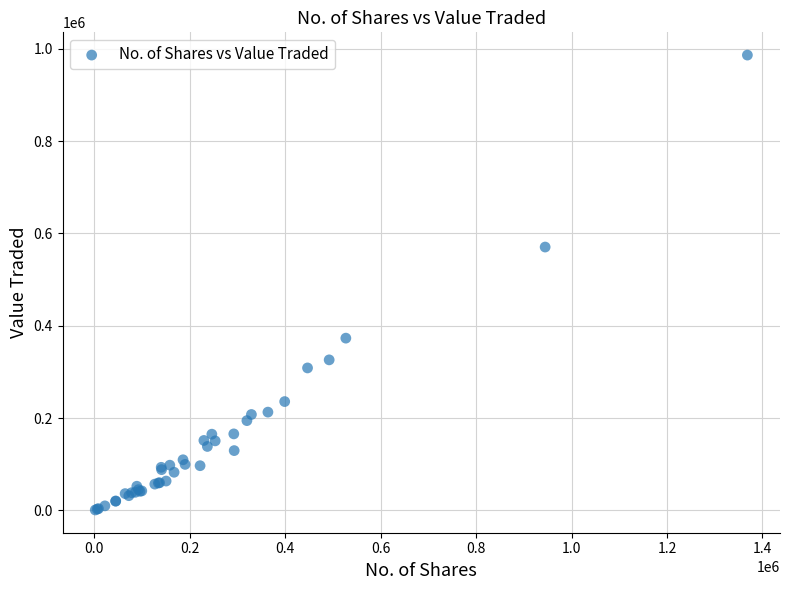

What Y value in the scatter plot is closest to 493499?

570352